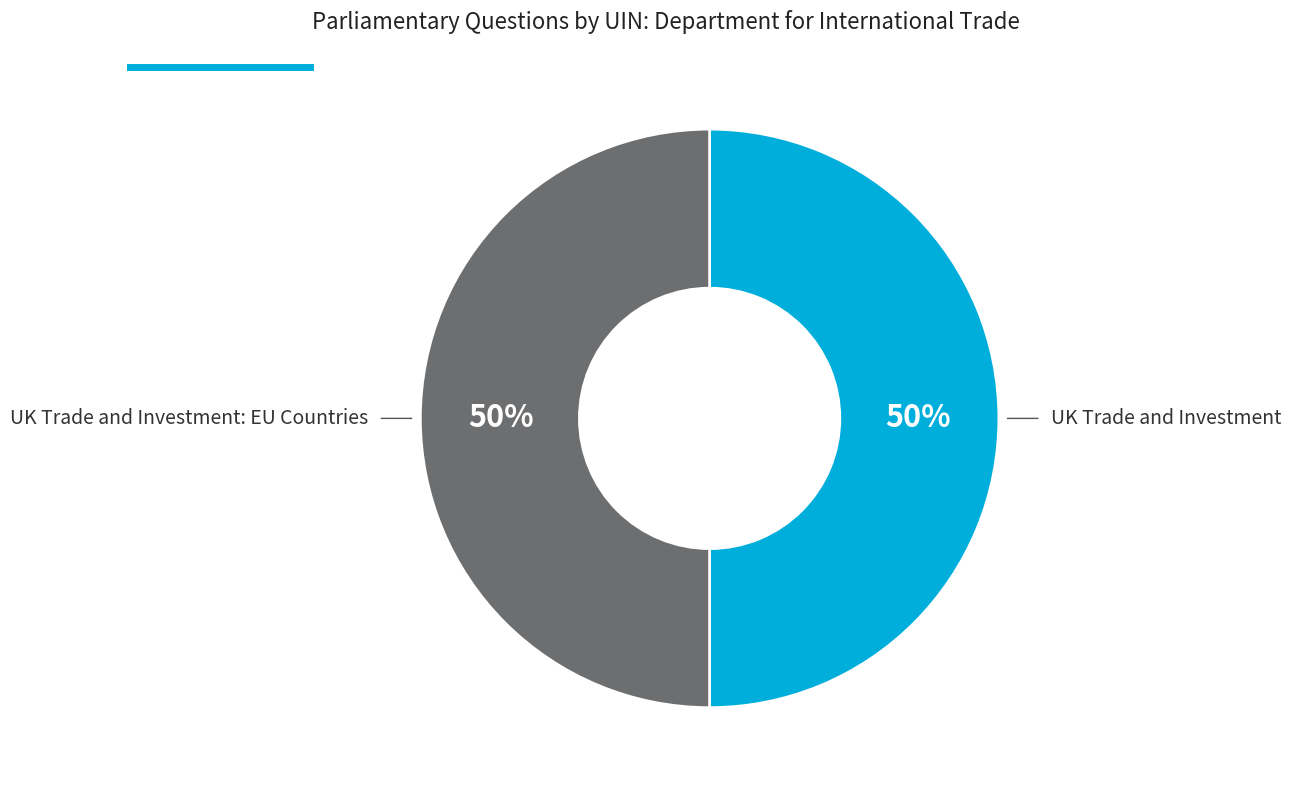

To the nearest percent, what is the average slice percentage?

50%